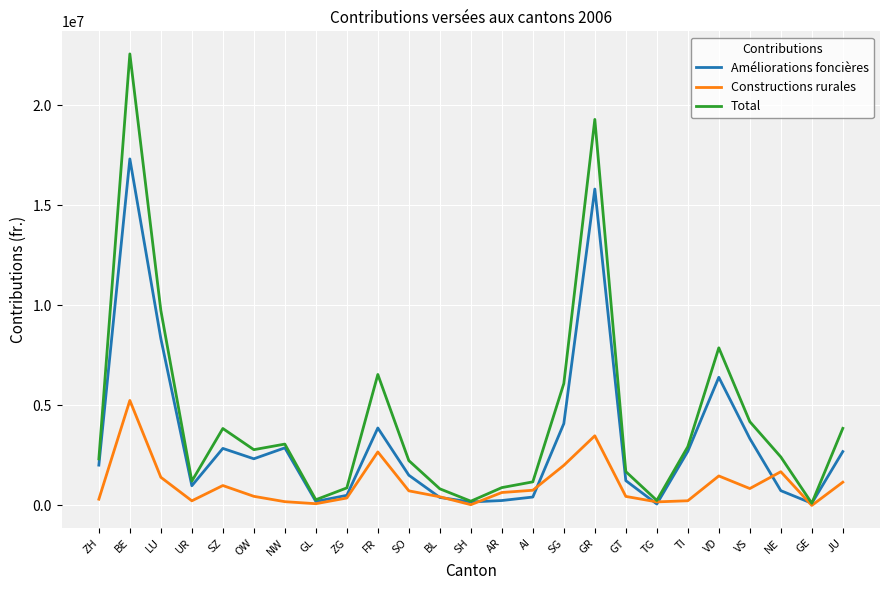

How many series are shown in this chart?

3